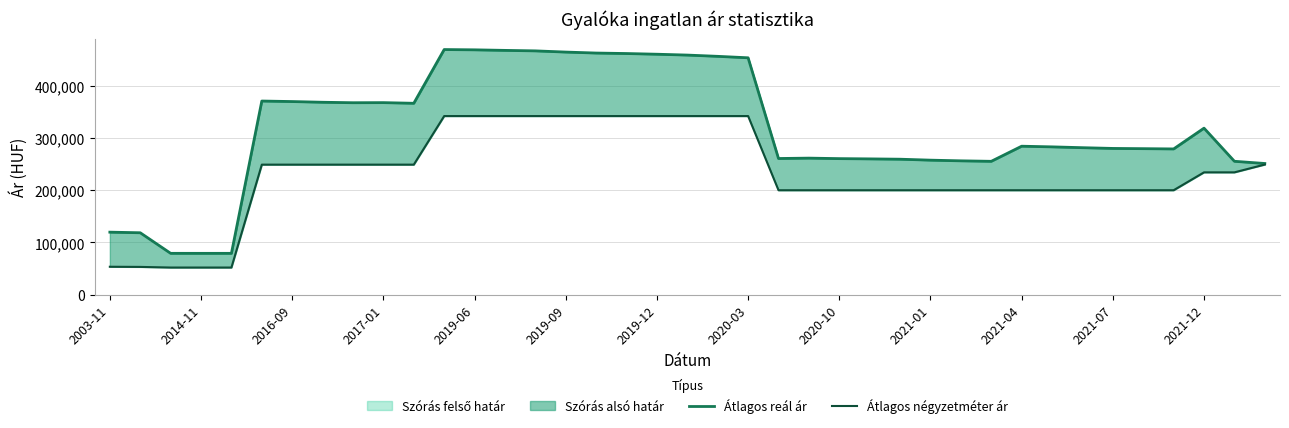

What is the difference between the highest and lowest values at 26?

59406